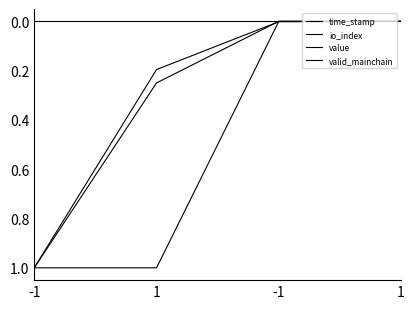

Does the chart have visible grid lines?

No